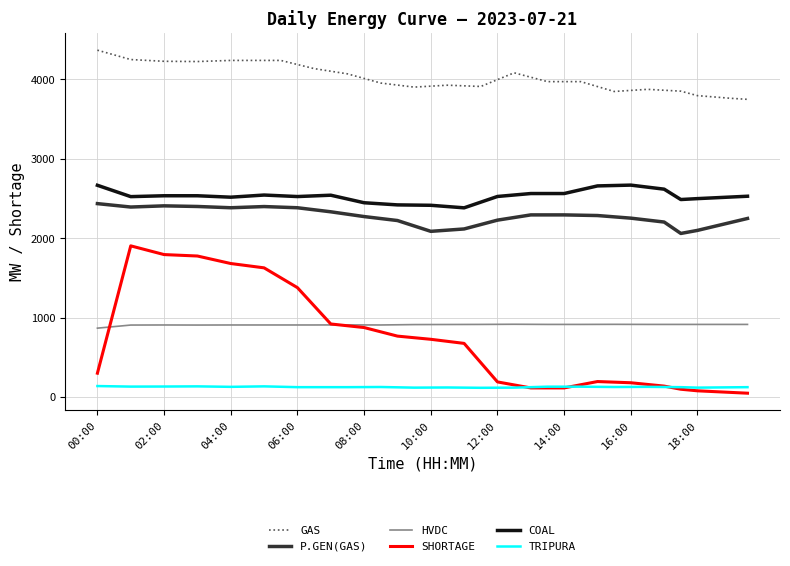

True or false: GAS and COAL cross at least once.

False